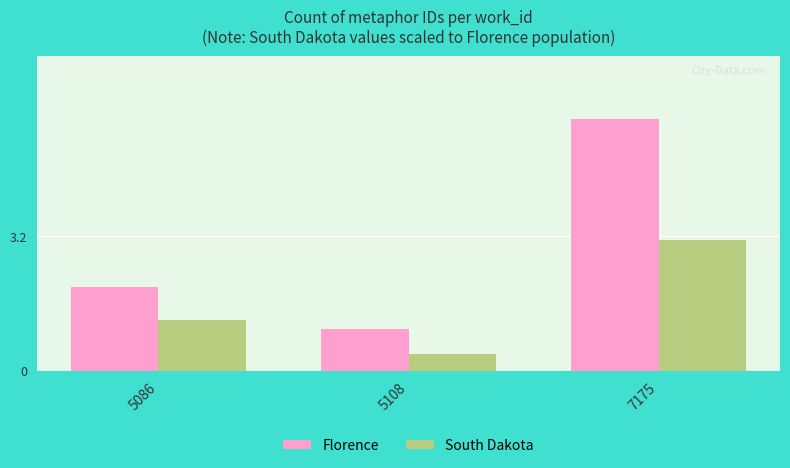

What is the difference between the Florence values at 5086 and 7175?

4.0